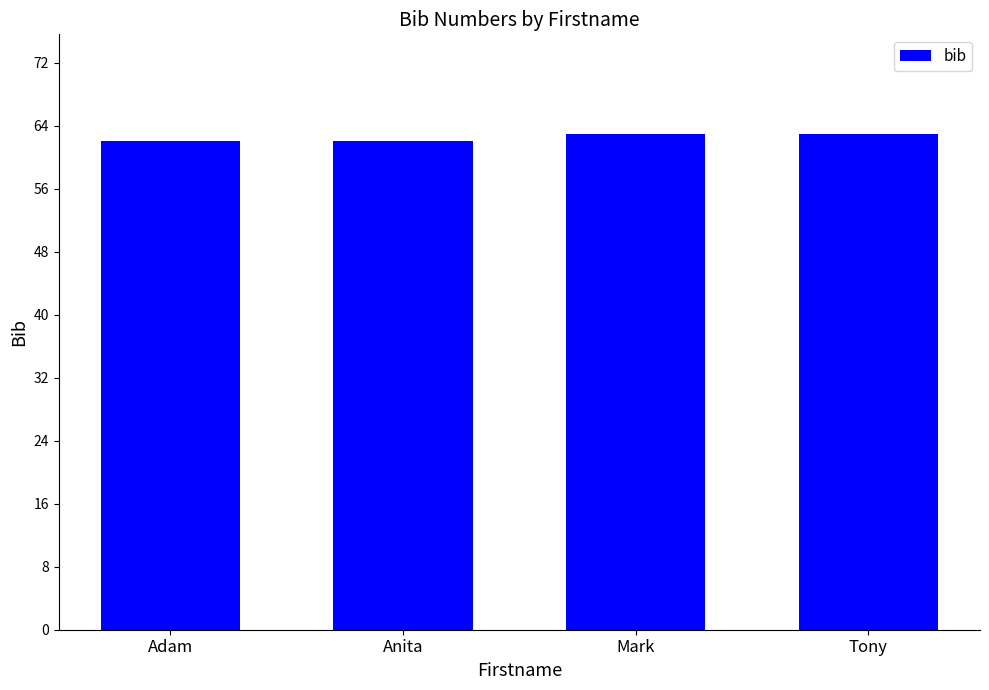

Is it true that the value at Tony is 105?

False